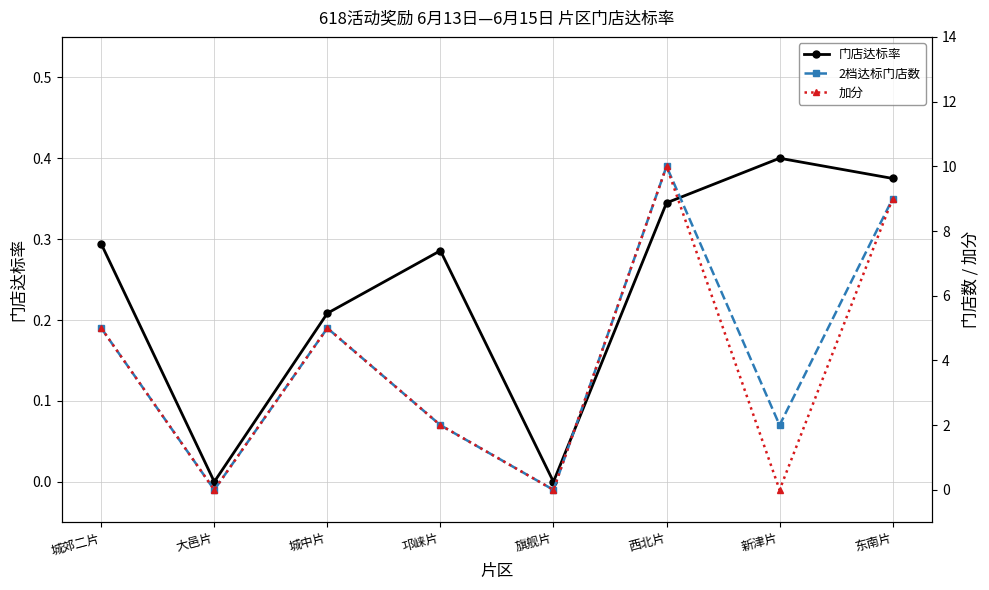

Where is 2档达标门店数 nearest to the value 5?

城郊二片